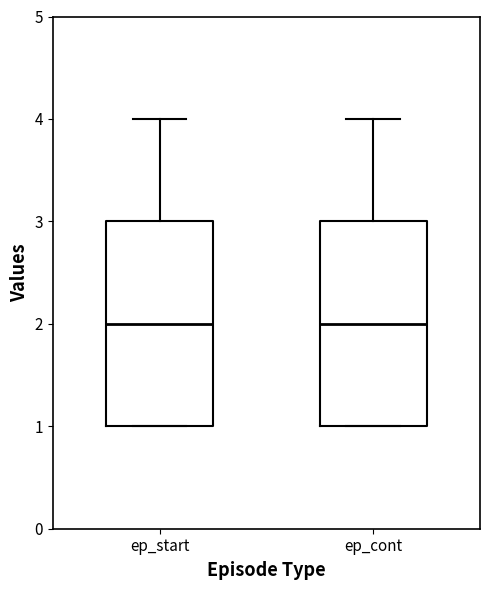

Reading left to right, transcribe this box plot: for each box, give where its median line is, the range the box spans, and where its two whiskers end, as read against the y-axis. The values are not printed on the chart, so give them approximately, as read against the axis.

ep_start: median 2, box 1 to 3, whiskers 1 to 4
ep_cont: median 2, box 1 to 3, whiskers 1 to 4